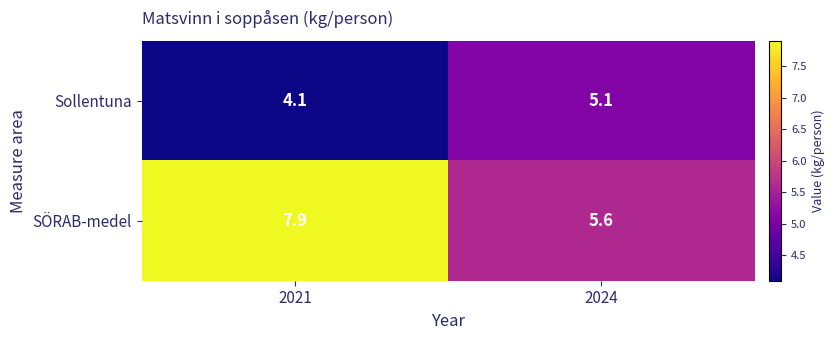

Reading left to right, transcribe all the data shown in this chart.

Sollentuna: 2021=4.1	2024=5.1
SÖRAB-medel: 2021=7.9	2024=5.6